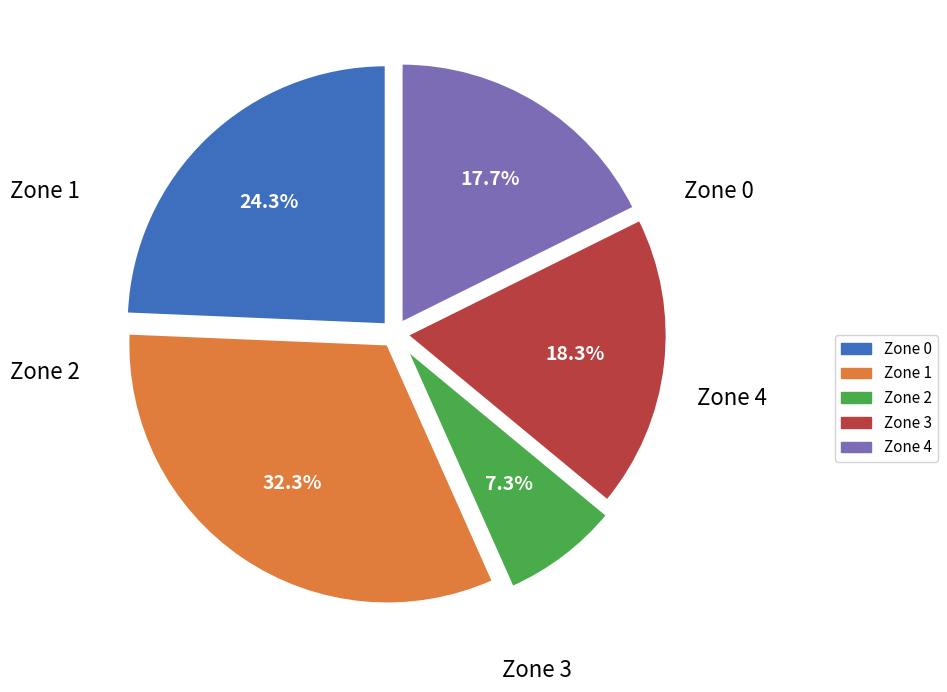

How many segments does this pie chart have?

5